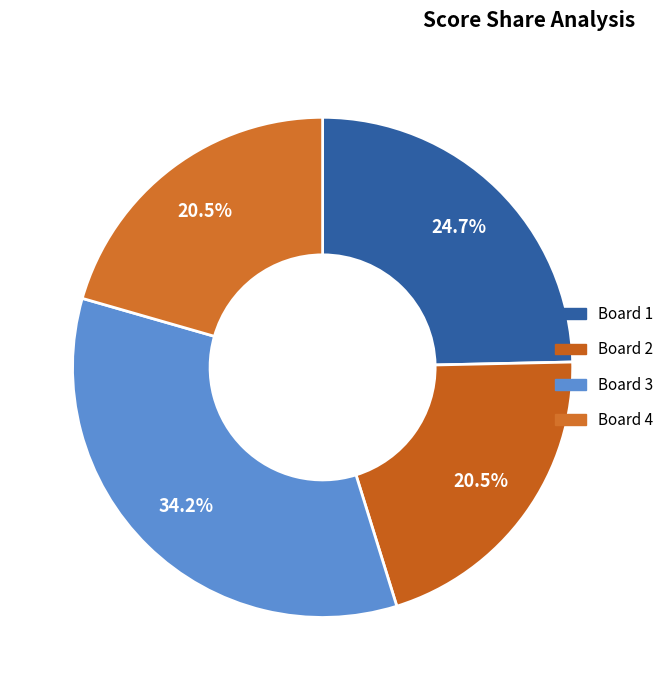

Combined, do Board 1 and Board 4 account for over 50%?

No